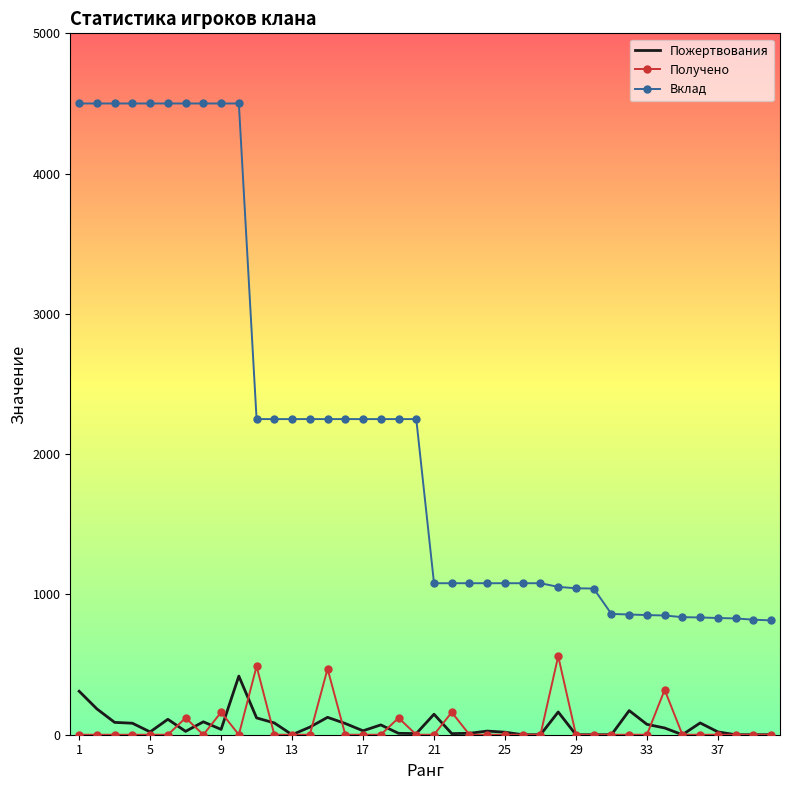

Which series has the largest range (max minus min)?

Вклад